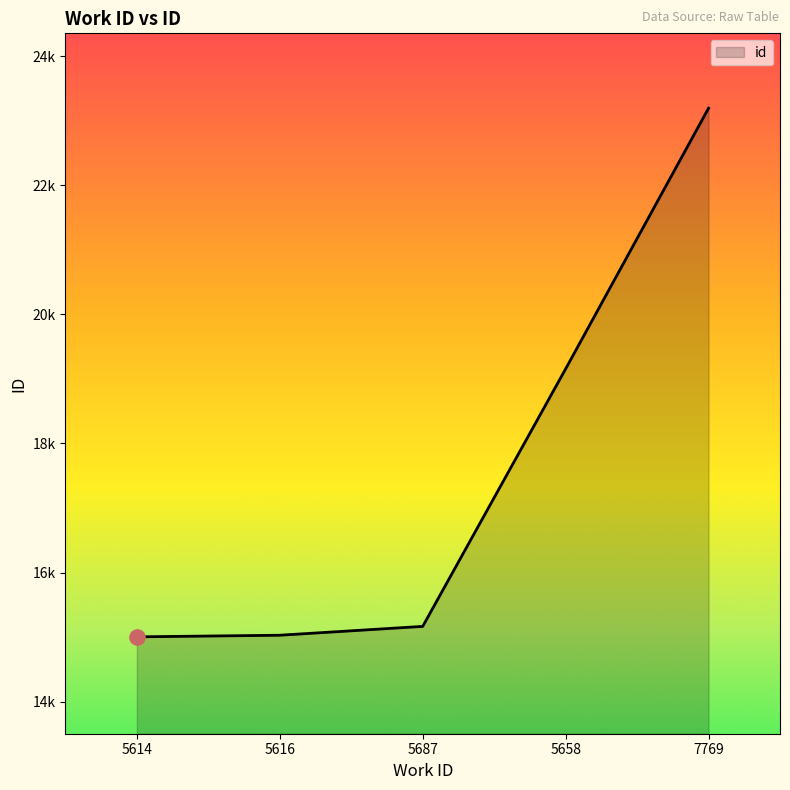

What is the change in value from 5616 to 7769?

+8163